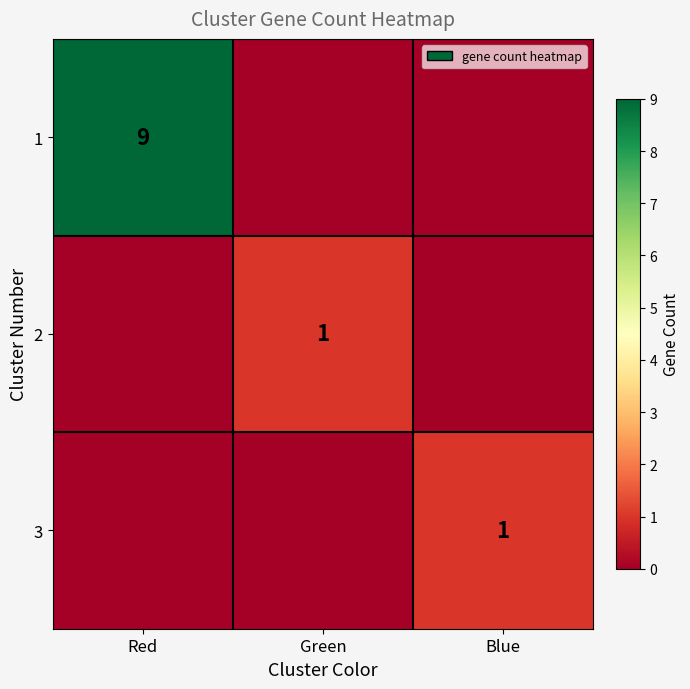

At Red, list the series in order from largest to smallest.

1, 2, 3